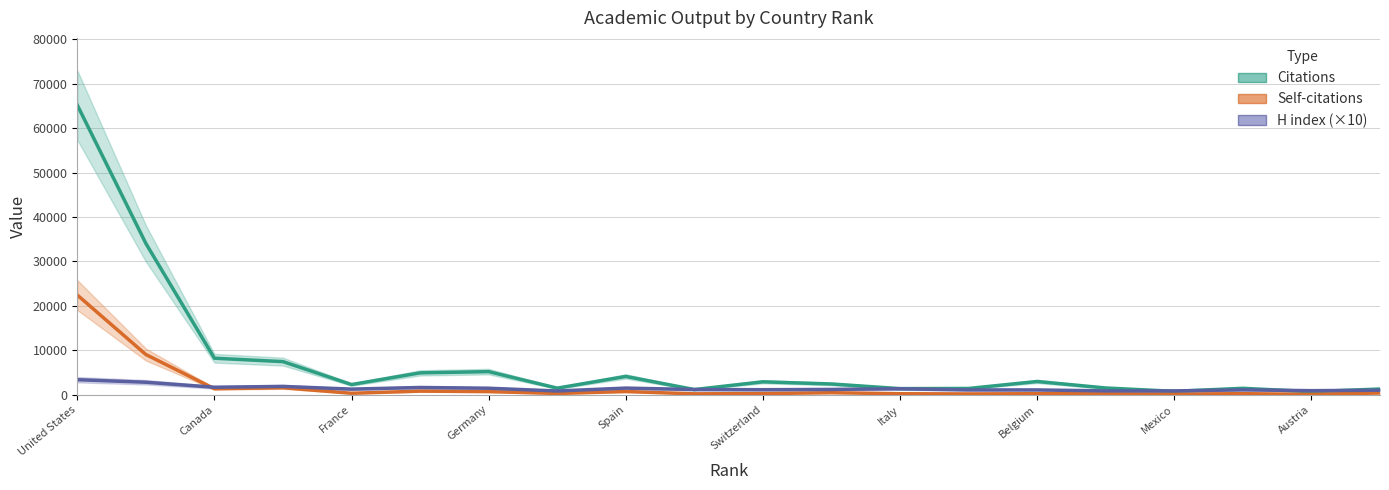

Which series has the widest spread of values?

Citations